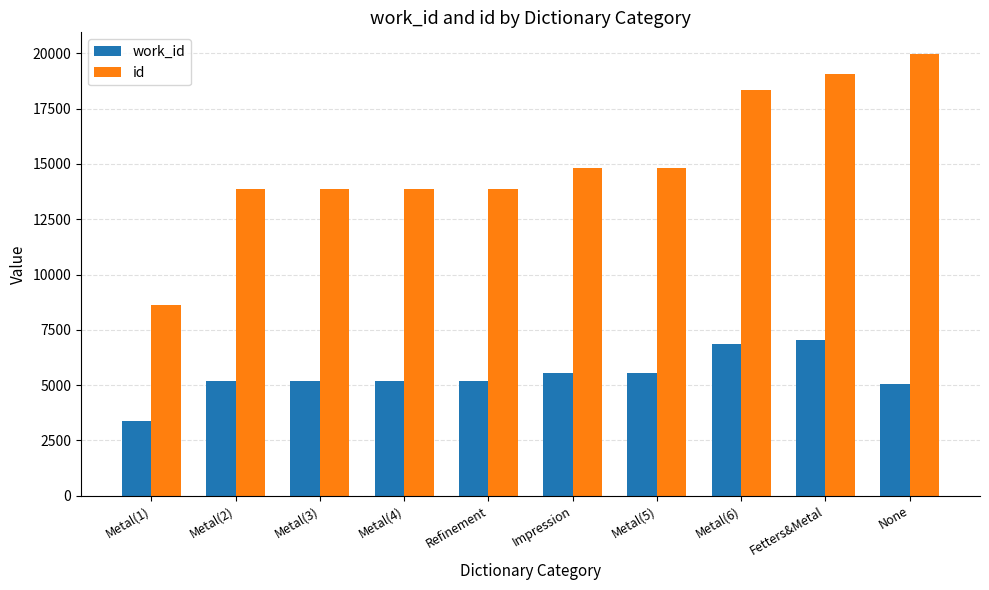

What is the greatest value displayed?

19958